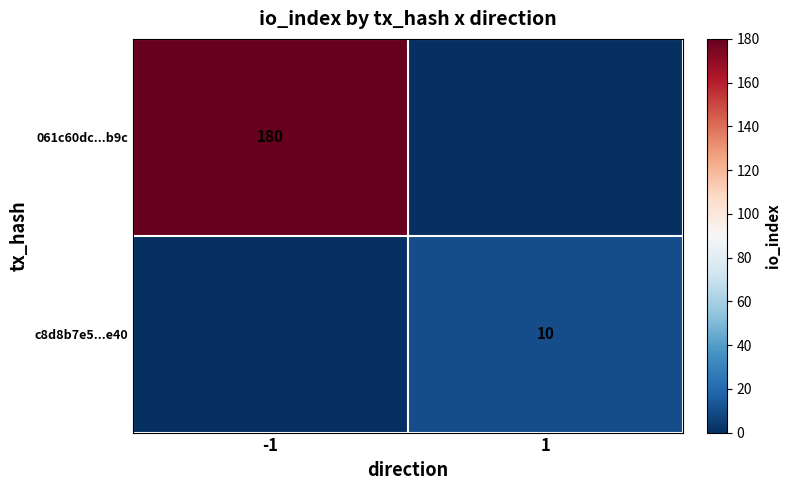

What is the spread (max minus min) of values at 1?

10